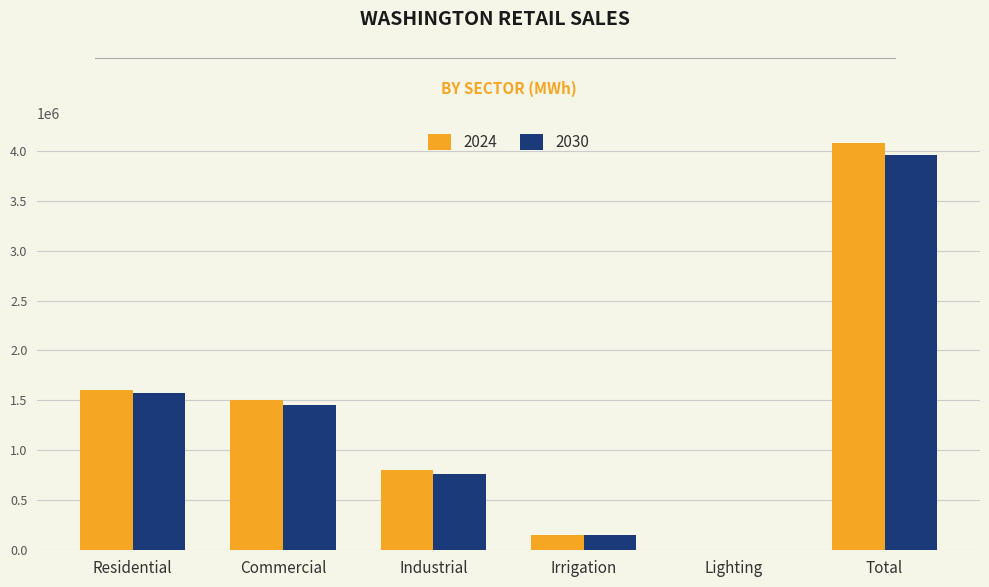

Between Industrial and Irrigation, which series saw the biggest shift?

2024